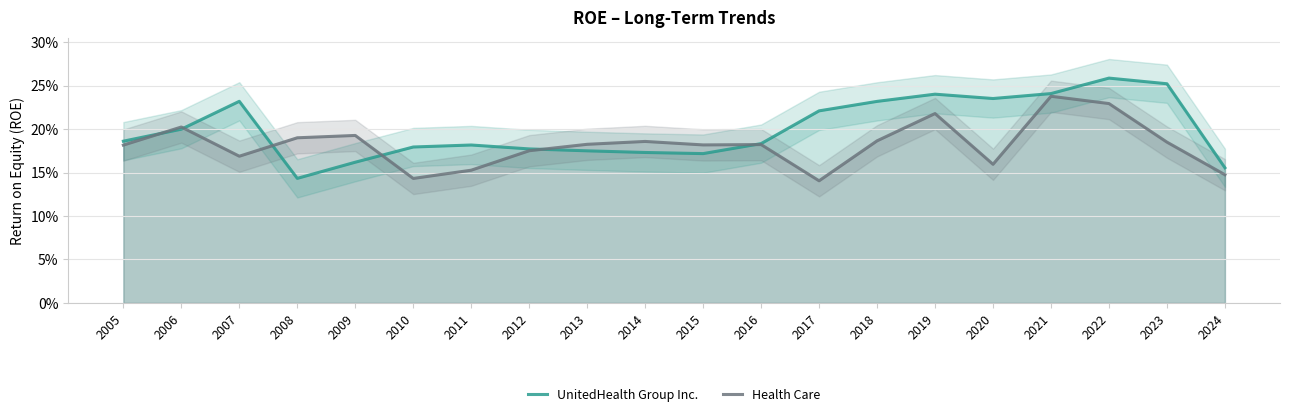

What is the total value across all series at 2008?

0.3